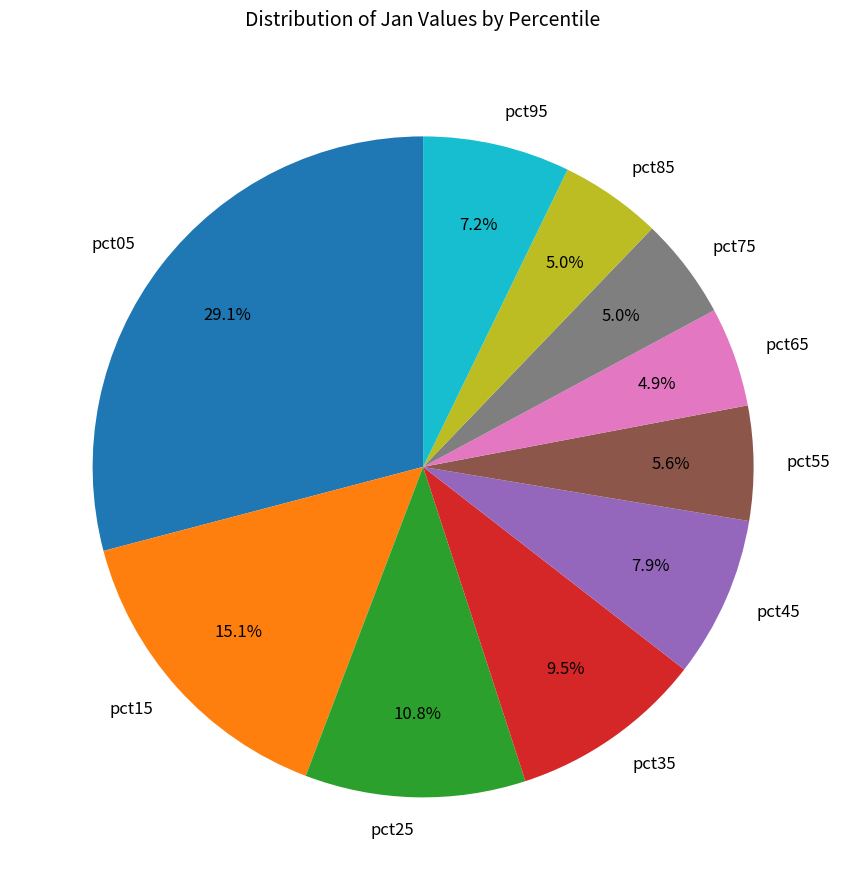

How many slices are in this pie chart?

10